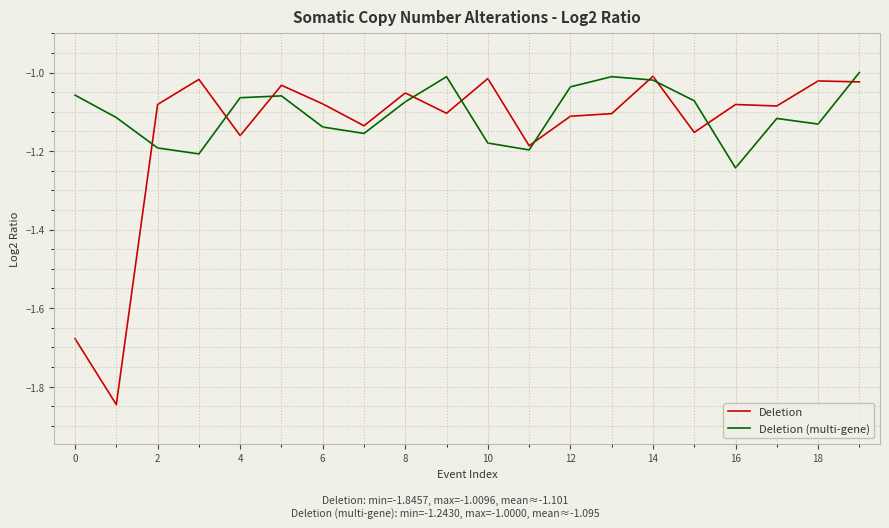

Rank the series by their average value, from highest to lowest.

Deletion (multi-gene), Deletion